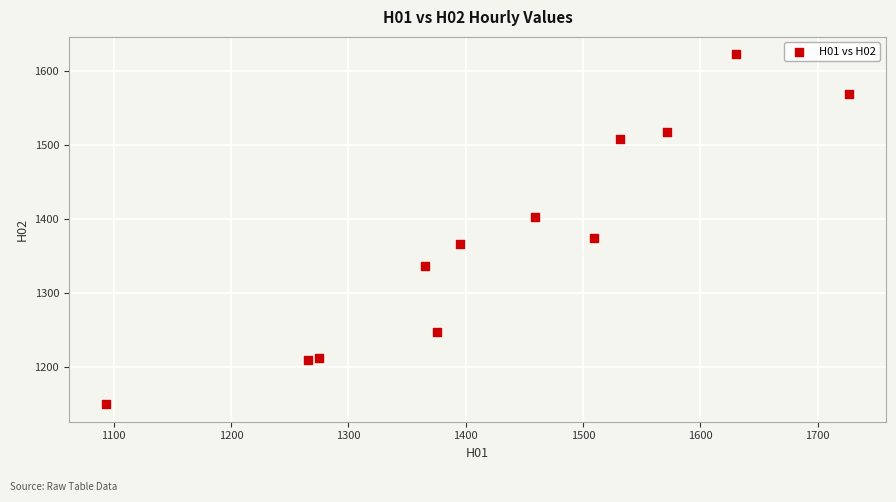

What Y value in the scatter plot is closest to 1385?

1374.3